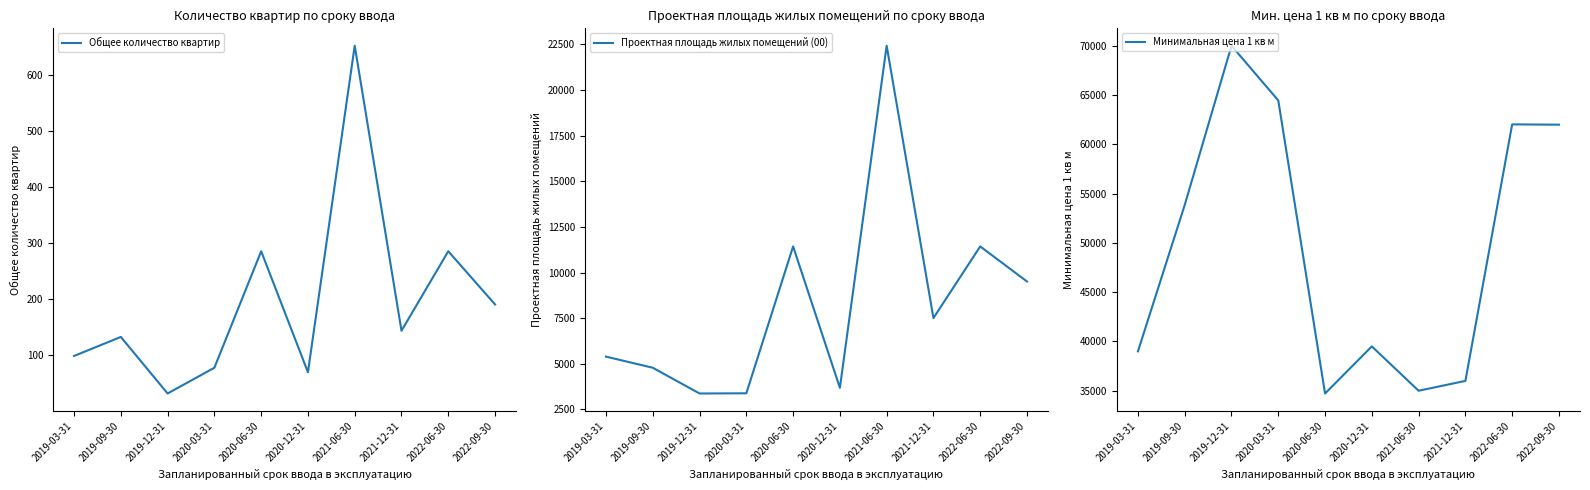

Reading right to left, transcribe all the data shown in this chart.

Общее количество квартир: 2022-09-30=191	2022-06-30=286	2021-12-31=144	2021-06-30=653	2020-12-31=70	2020-06-30=286	2020-03-31=78	2019-12-31=32	2019-09-30=133	2019-03-31=99
Проектная площадь жилых помещений (00): 2022-09-30=9512	2022-06-30=11435	2021-12-31=7509	2021-06-30=22433	2020-12-31=3688	2020-06-30=11435	2020-03-31=3387	2019-12-31=3376	2019-09-30=4787	2019-03-31=5395
Минимальная цена 1 кв м: 2022-09-30=61991	2022-06-30=62021	2021-12-31=36000	2021-06-30=35000	2020-12-31=39500	2020-06-30=34722	2020-03-31=64449	2019-12-31=70000	2019-09-30=53845	2019-03-31=39000